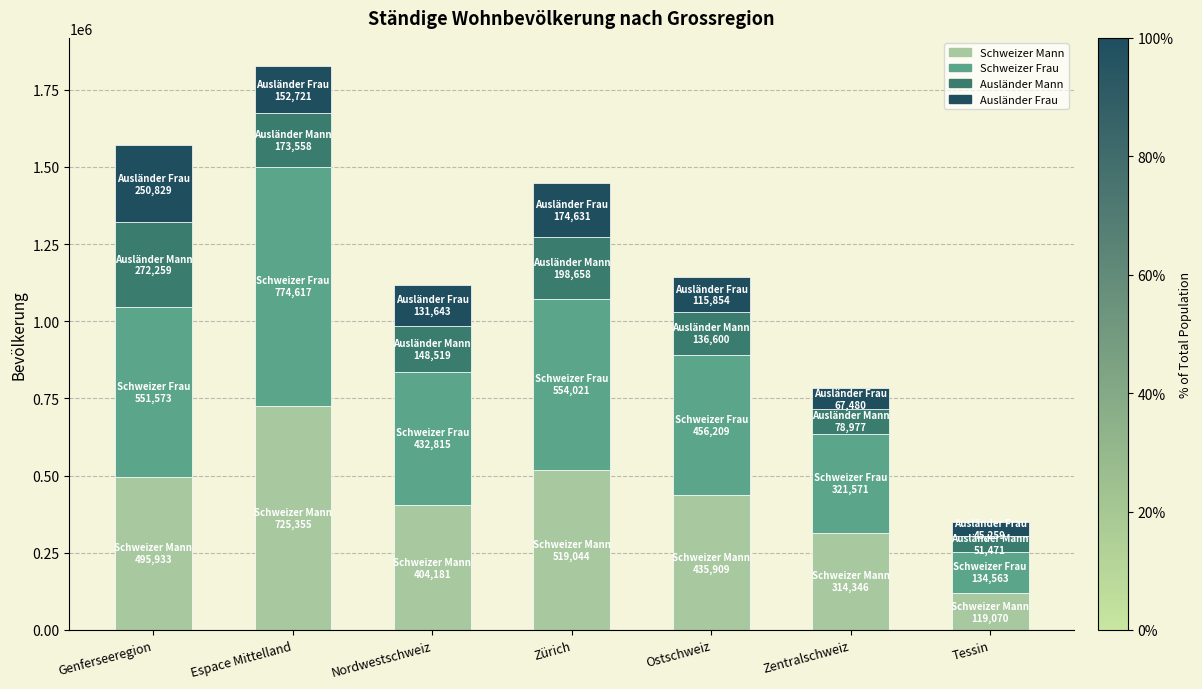

Which category has the highest value in the Schweizer Mann series?

Espace Mittelland